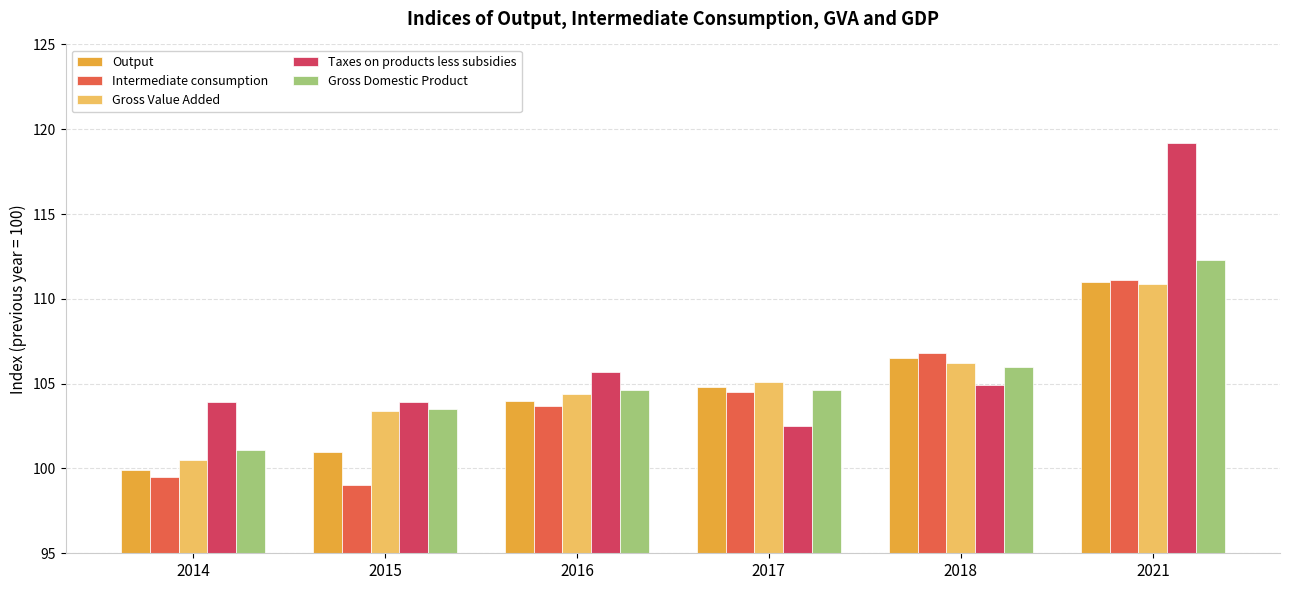

Reading left to right, transcribe all the data shown in this chart.

Output: 99.9	101.0	104.0	104.8	106.5	111.0
Intermediate consumption: 99.5	99.0	103.7	104.5	106.8	111.1
Gross Value Added: 100.5	103.4	104.4	105.1	106.2	110.9
Taxes on products less subsidies: 103.9	103.9	105.7	102.5	104.9	119.2
Gross Domestic Product: 101.1	103.5	104.6	104.6	106.0	112.3